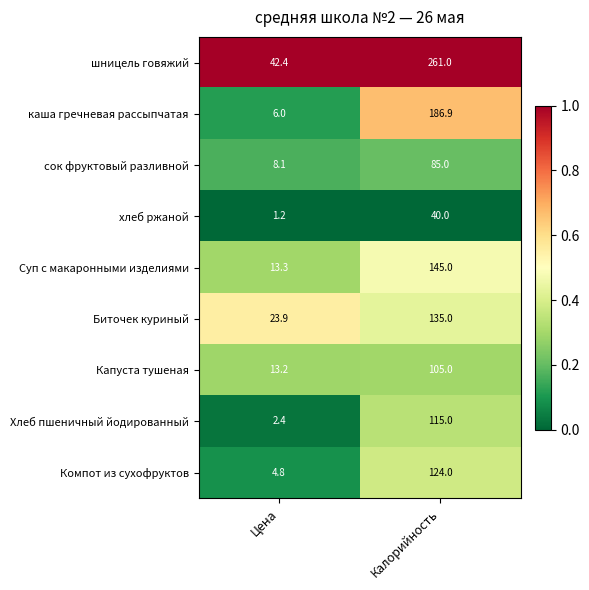

Which series has the largest total across all categories?

шницель говяжий